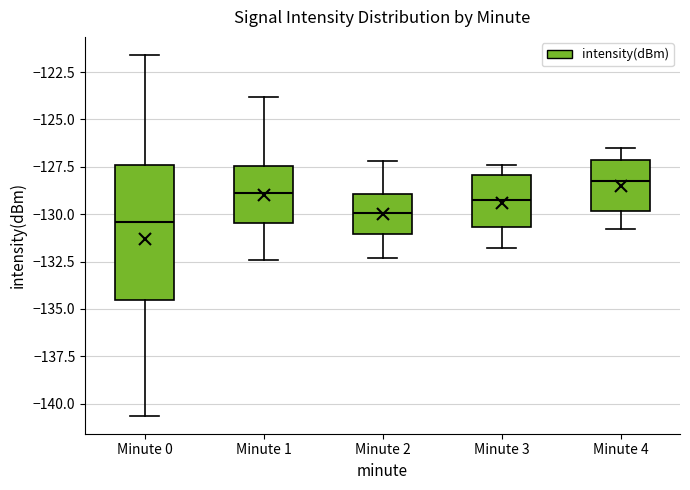

Where is the upper edge of the box for Minute 0 on the y-axis? The values are not printed on the chart, so give them approximately, as read against the axis.

-127.5